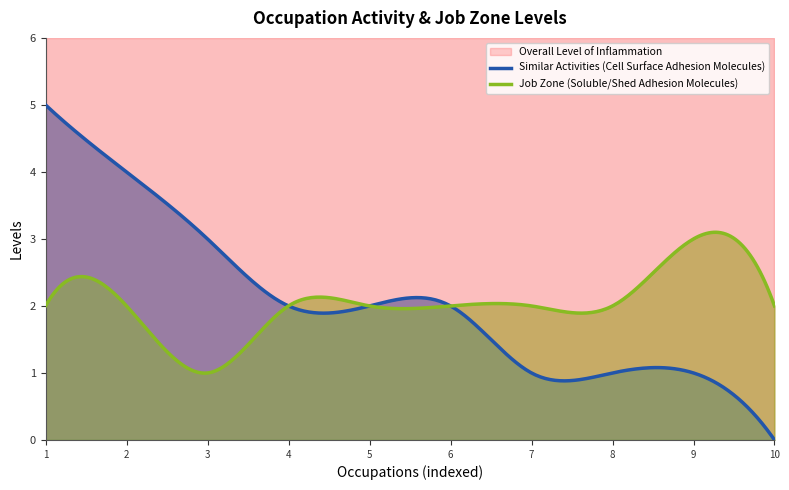

What is the highest value of the Job Zone (Soluble/Shed Adhesion Molecules) series?

3.1